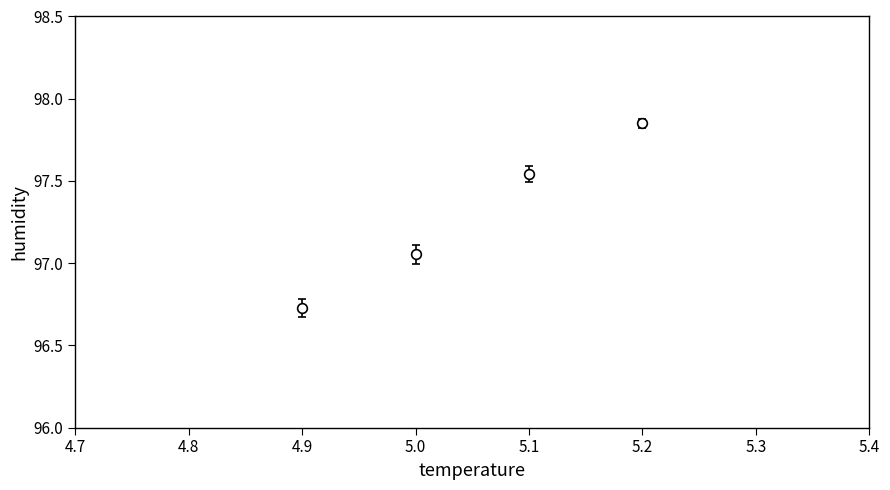

What is the ratio of the value at 5.0 to the value at 5.2?

1.0